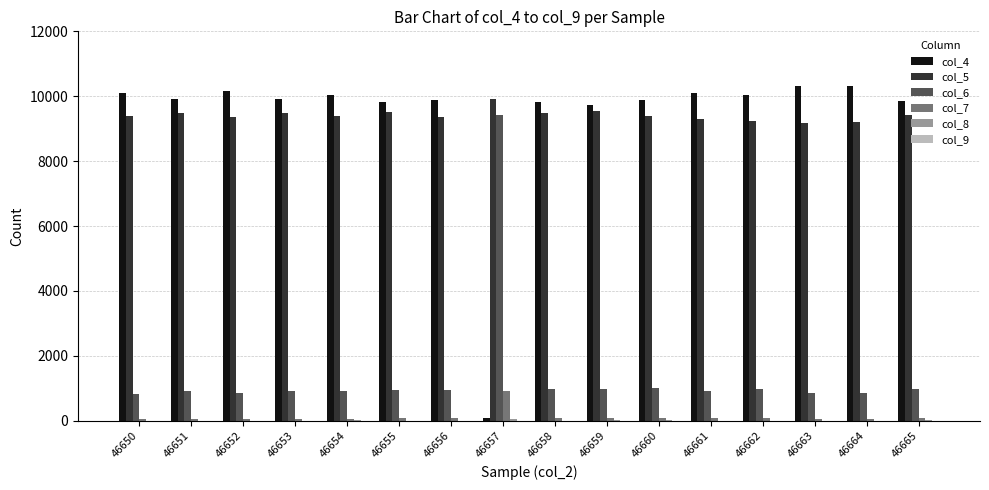

What is the greatest value displayed?

10324